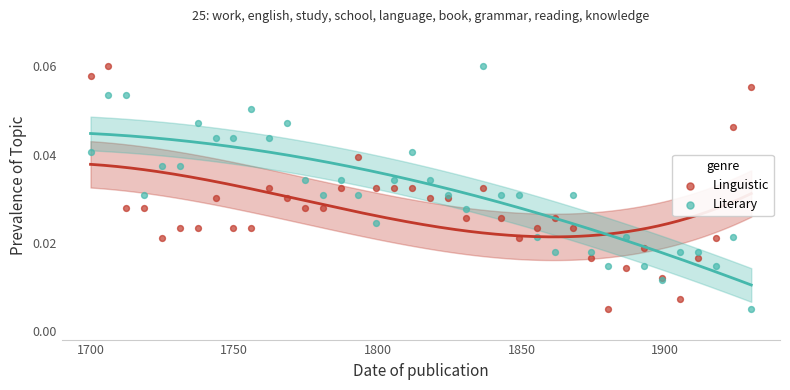

What is the X range (max minus min) for the scatter plot?

230.0